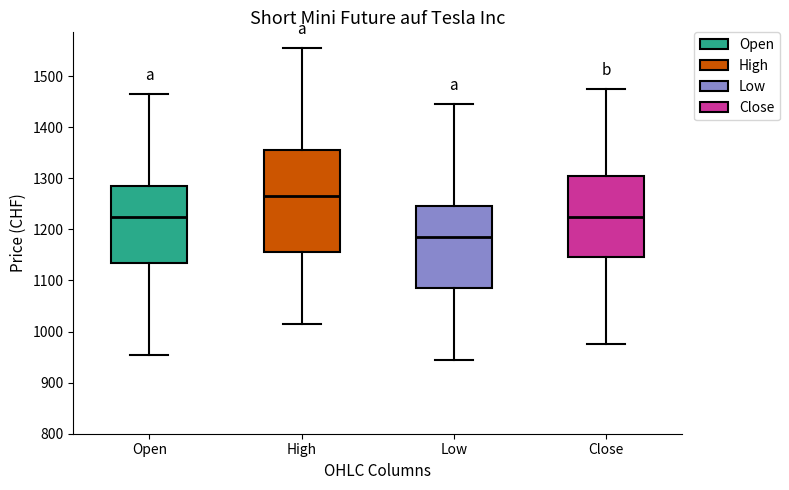

Where does the median line of the box for High sit on the y-axis? The values are not printed on the chart, so give them approximately, as read against the axis.

1270